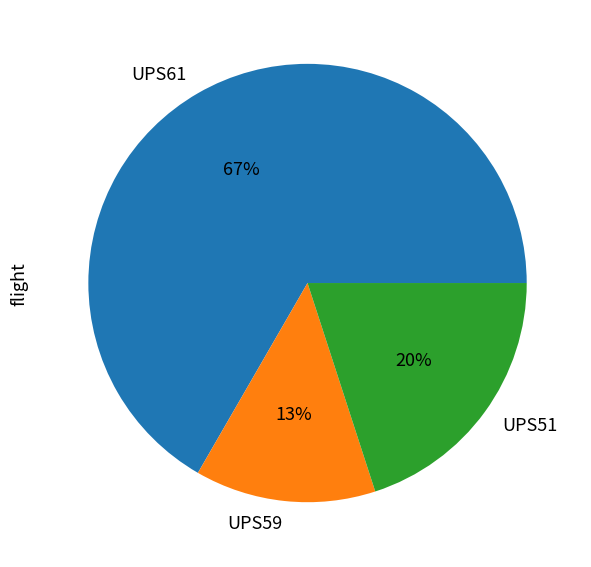

How many segments does this pie chart have?

3